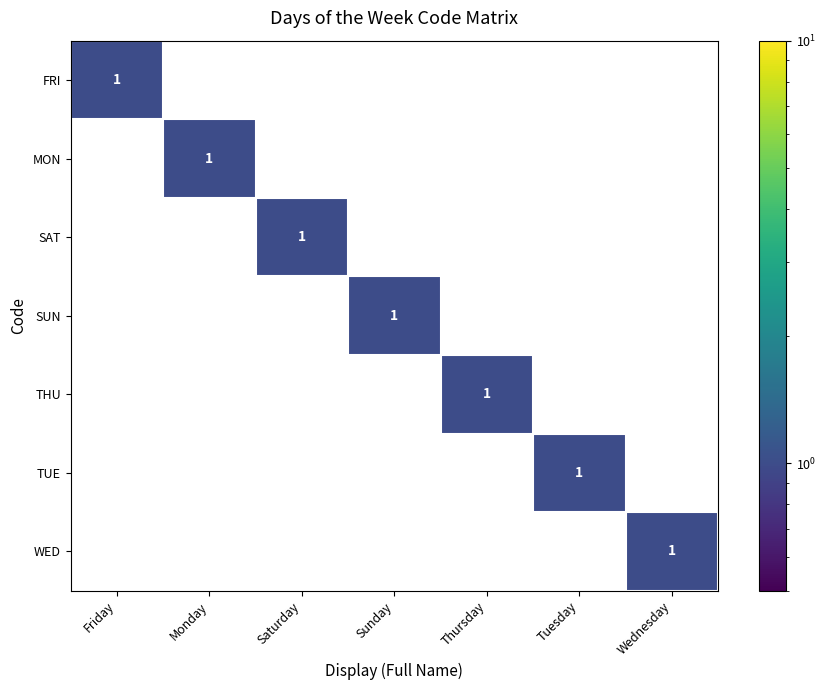

At how many categories does at least one series exceed 0?

7